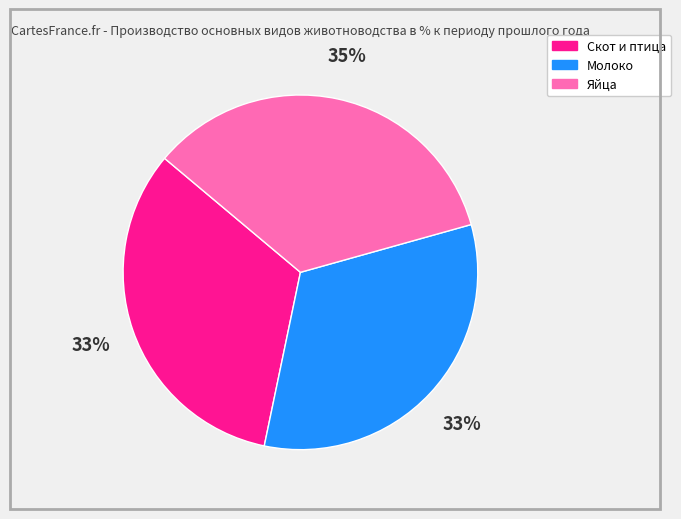

To the nearest percent, what is the average slice percentage?

33%